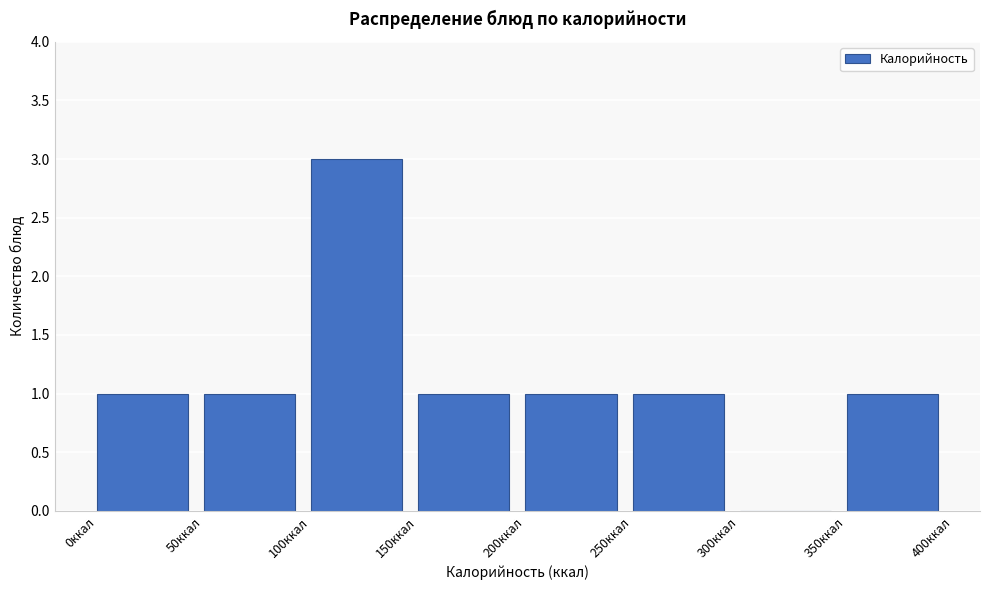

Which range on the x-axis has the tallest bar?

100 to 150